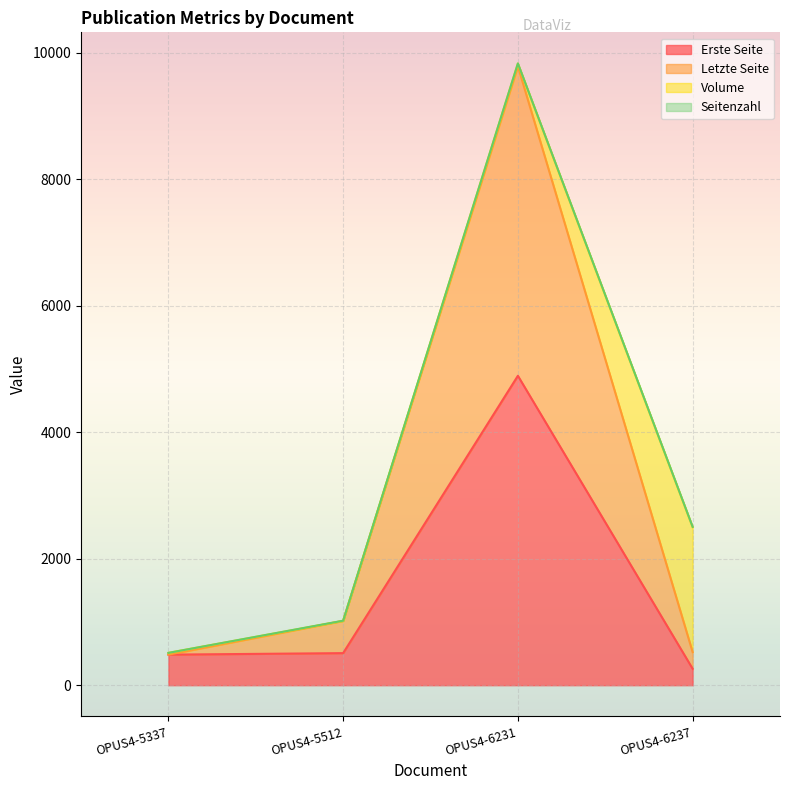

Does the chart display data point markers on the line(s)?

No